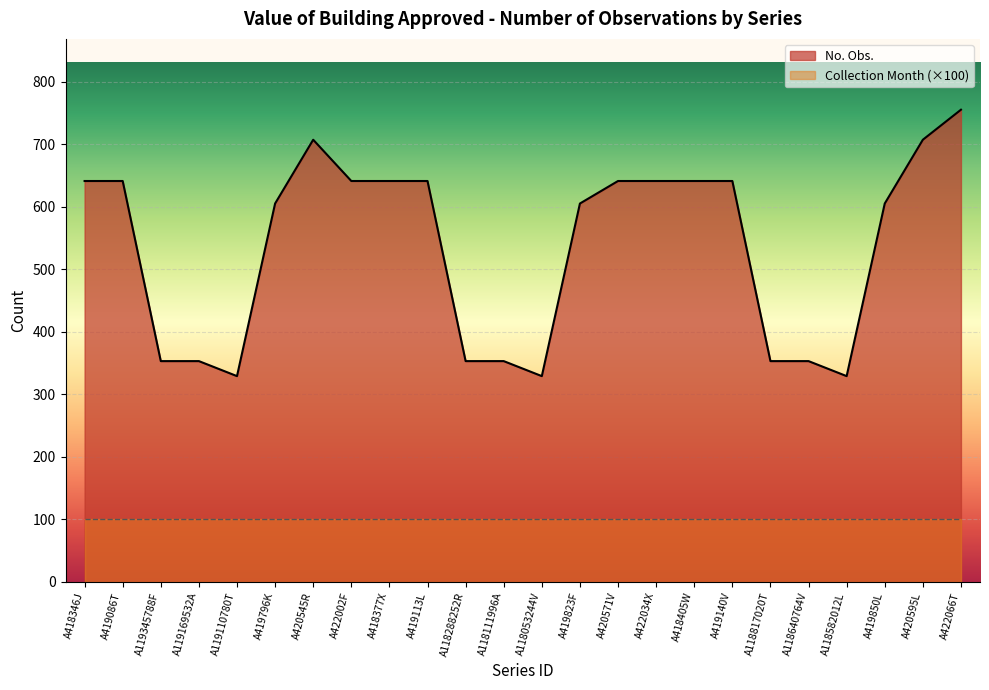

Count the number of data series in this chart.

2